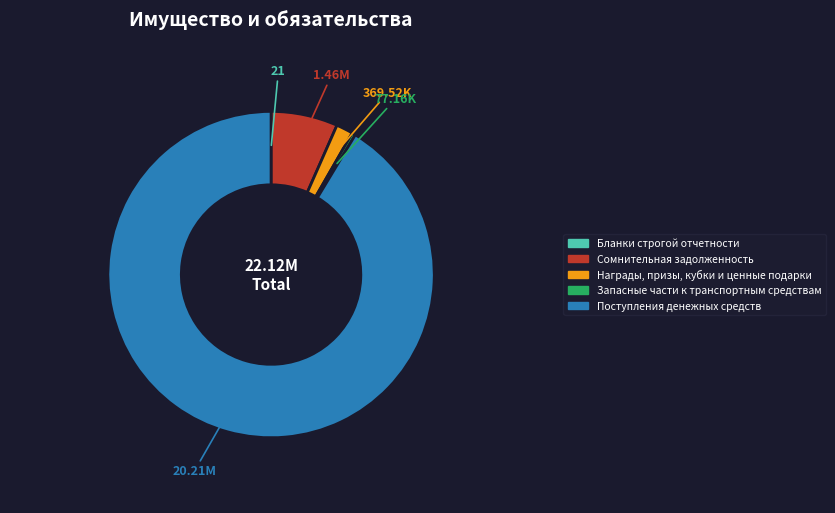

Which category accounts for the majority?

Поступления денежных средств